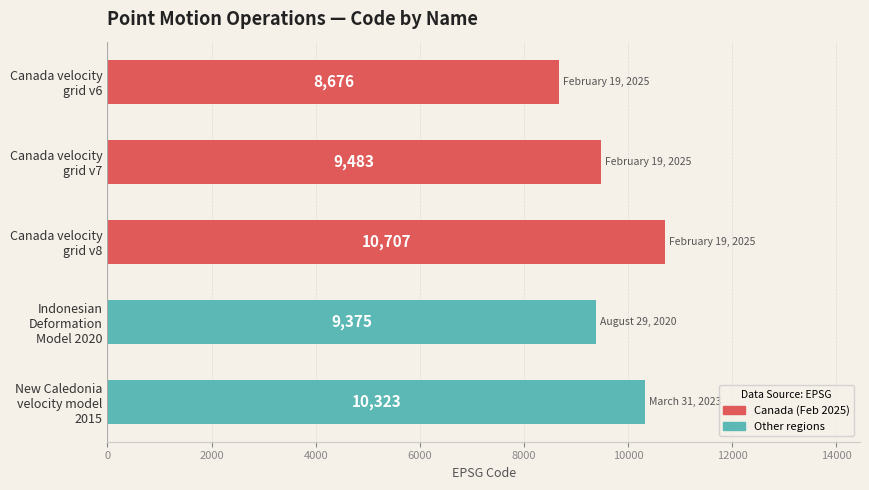

What is the value of the 4th bar from the top?

9375